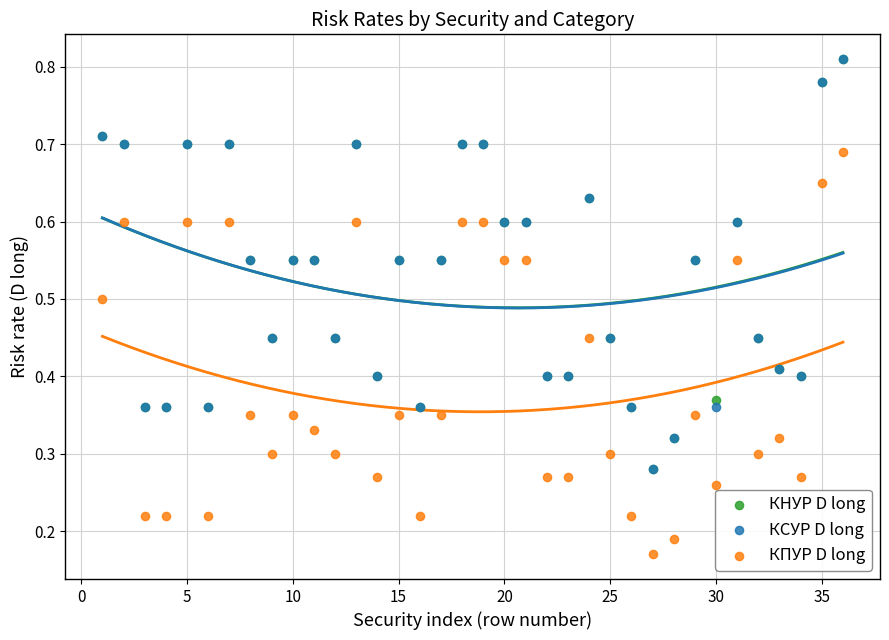

What are all the series names shown in the legend?

КНУР D long, КСУР D long, КПУР D long